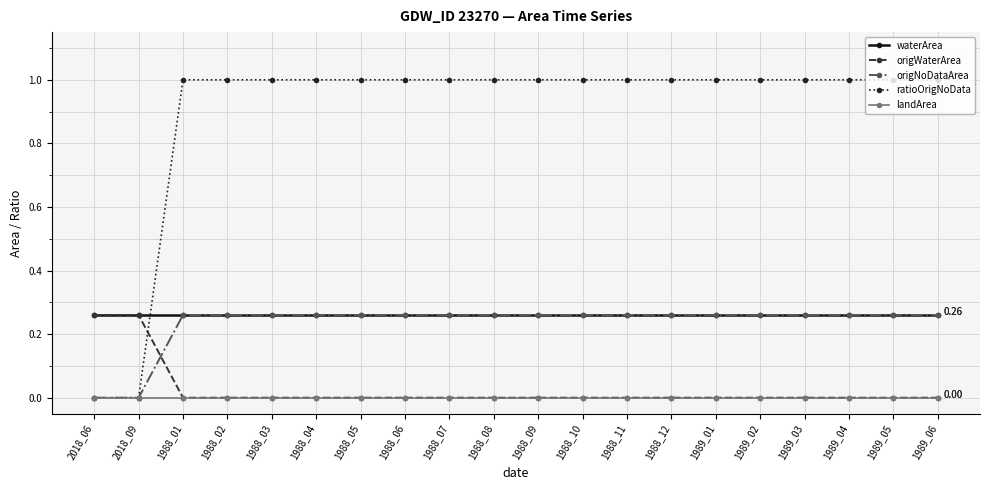

Which series has the largest total across all categories?

ratioOrigNoData